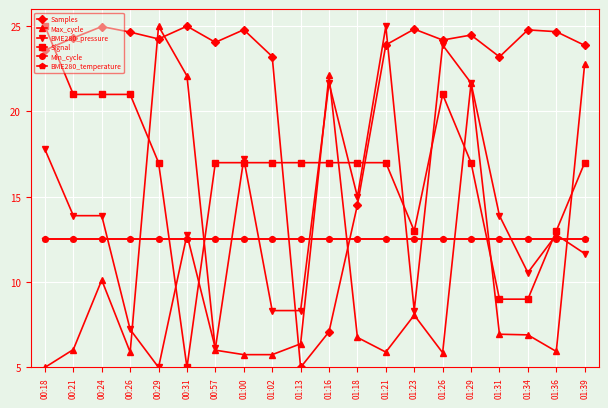

True or false: Min_cycle and BME280_pressure intersect in this chart.

True